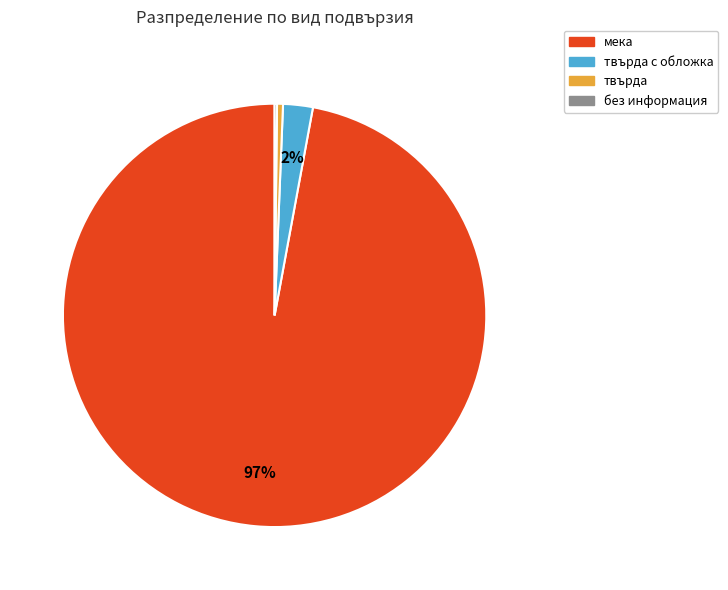

To the nearest percent, what is the average slice percentage?

25%